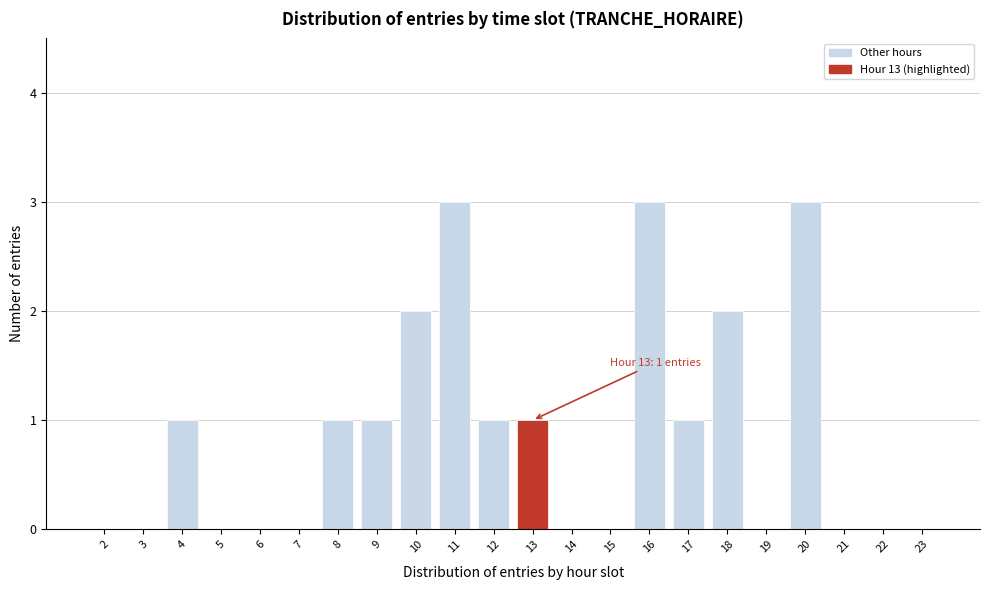

Reading left to right, extract all data points from this chart.

2=0	3=0	4=1	5=0	6=0	7=0	8=1	9=1	10=2	11=3	12=1	13=1	14=0	15=0	16=3	17=1	18=2	19=0	20=3	21=0	22=0	23=0